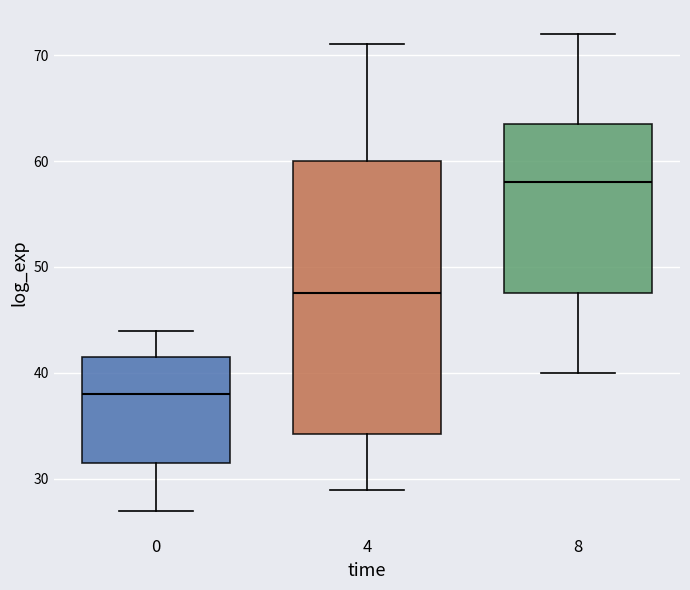

Reading left to right, transcribe this box plot: for each box, give where its median line is, the range the box spans, and where its two whiskers end, as read against the y-axis. The values are not printed on the chart, so give them approximately, as read against the axis.

0: median 38, box 32 to 42, whiskers 27 to 44
4: median 48, box 34 to 60, whiskers 29 to 71
8: median 58, box 48 to 64, whiskers 40 to 72